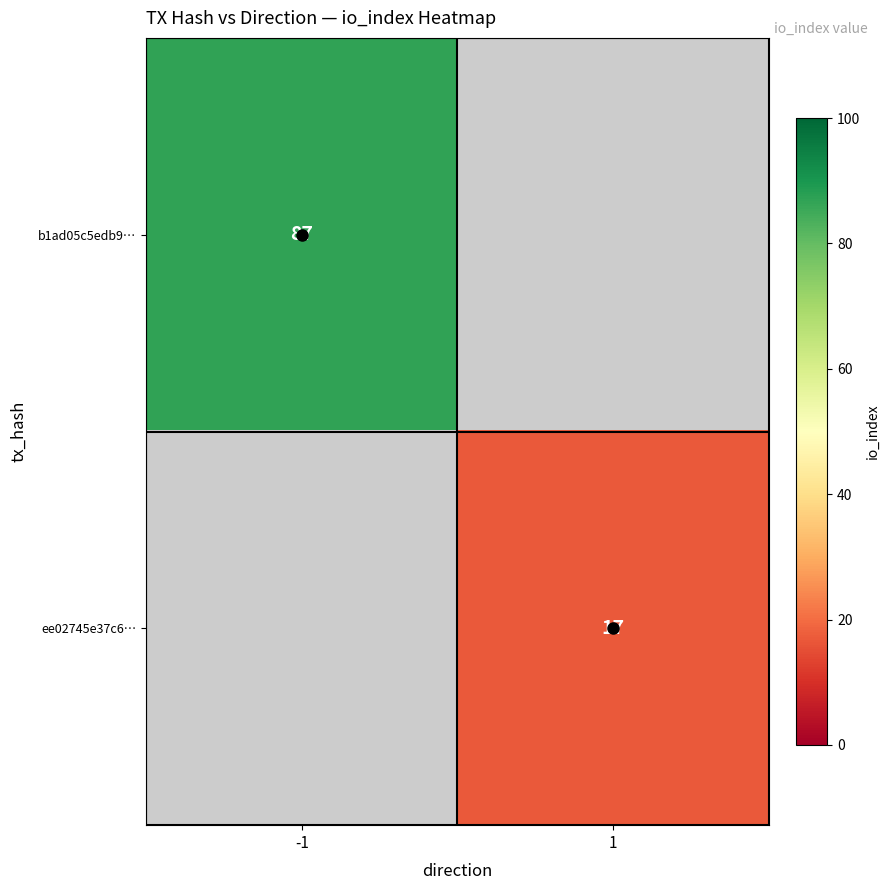

Between 1 and -1, which is larger?

-1